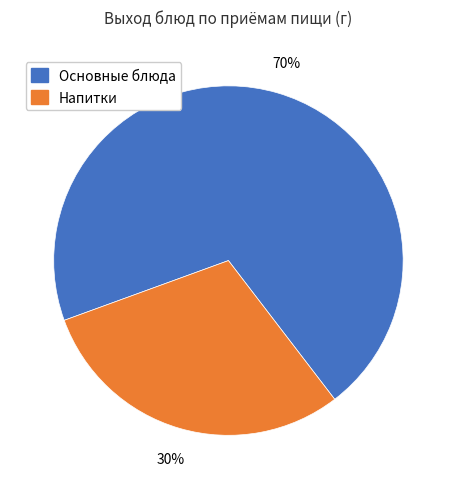

To the nearest percent, what is the average slice percentage?

50%